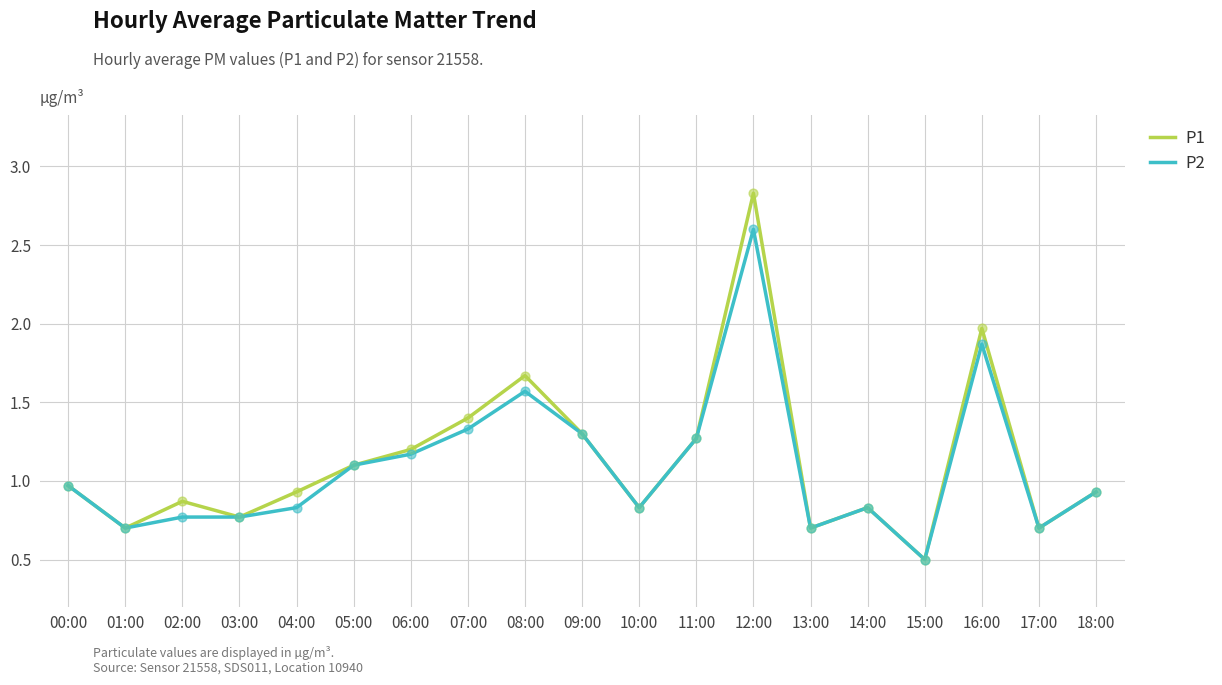

What is the total value across all series at 12:00?

5.4